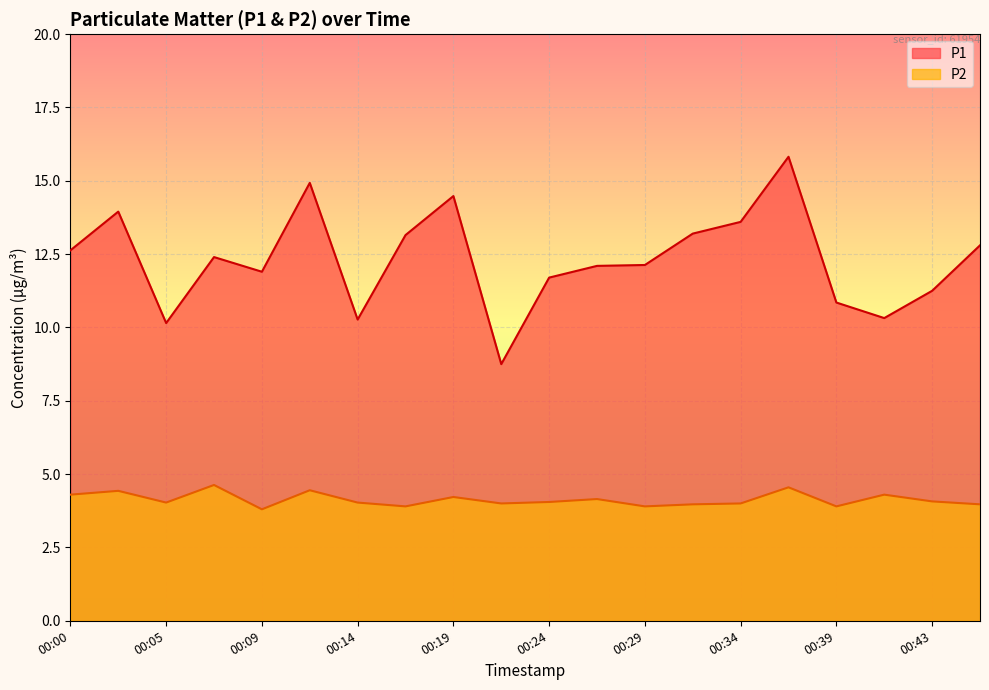

How many lines are shown in the chart?

2